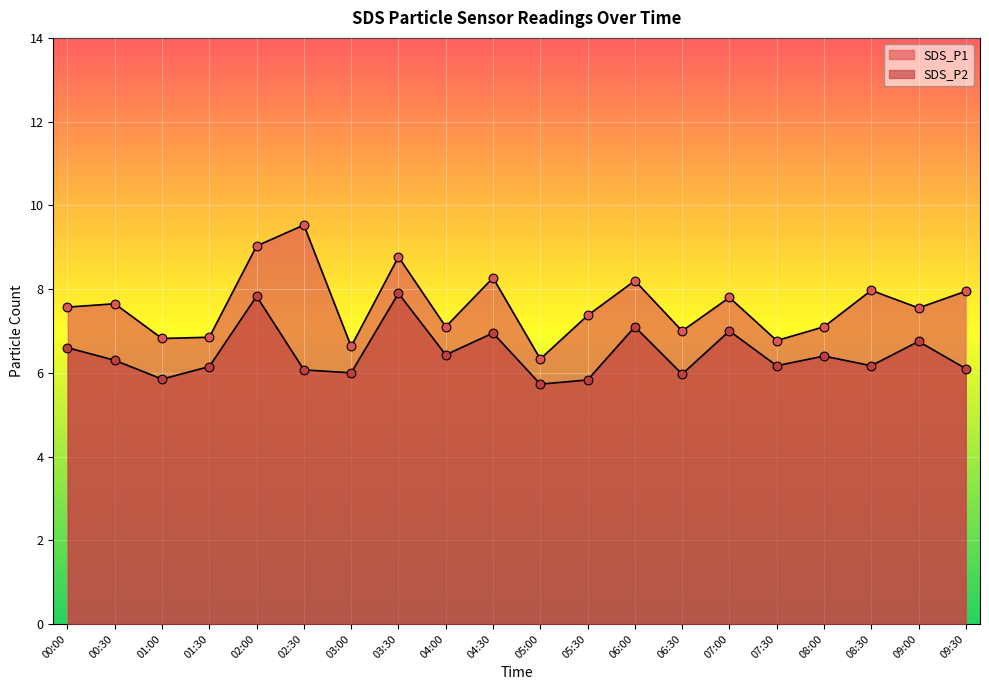

At how many categories does at least one series exceed 7?

14